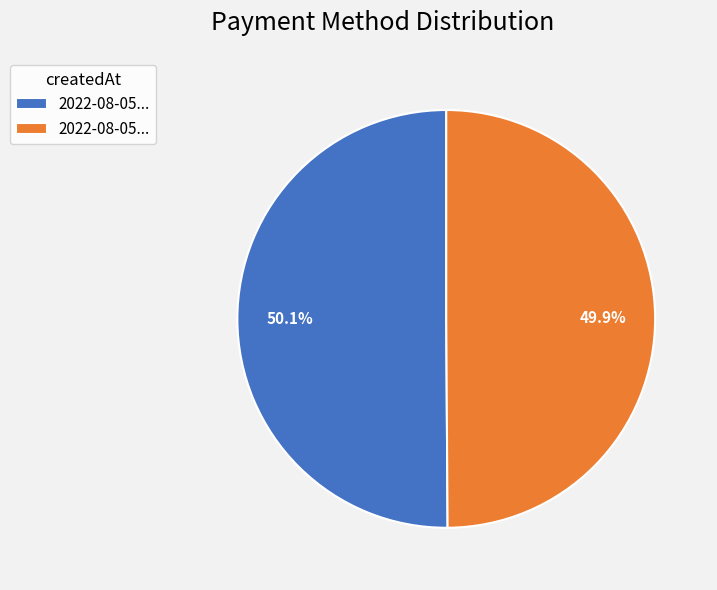

Is there any slice that represents more than half of the pie?

Yes